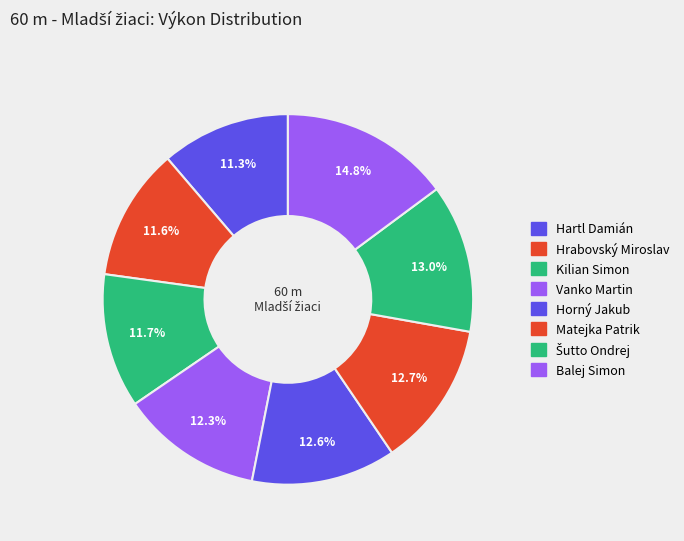

How much of the chart is everything except Kilian Simon?

88.3%